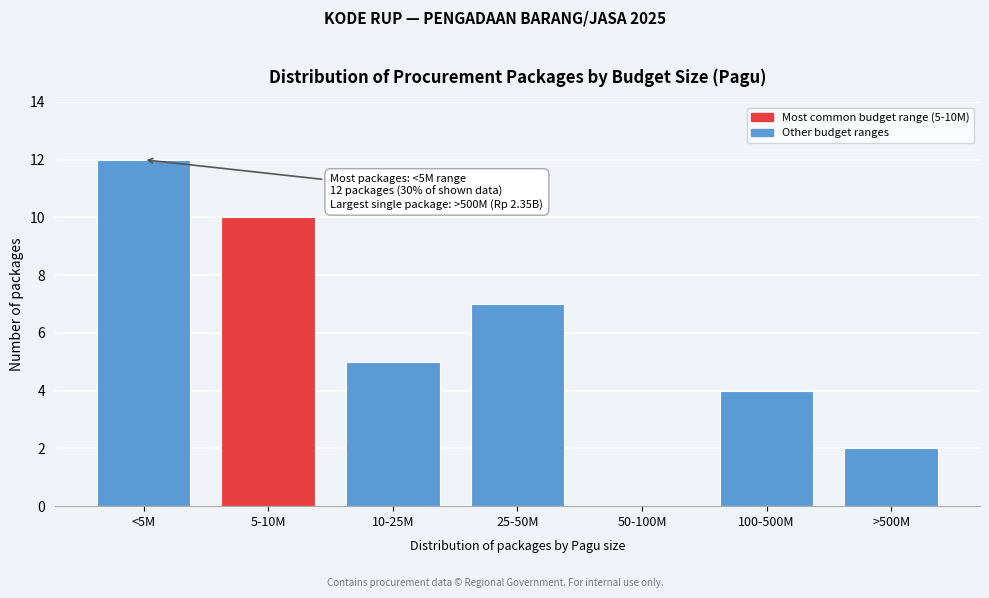

Reading right to left, list all the values displayed in this chart.

>500M=2	100-500M=4	50-100M=0	25-50M=7	10-25M=5	5-10M=10	<5M=12